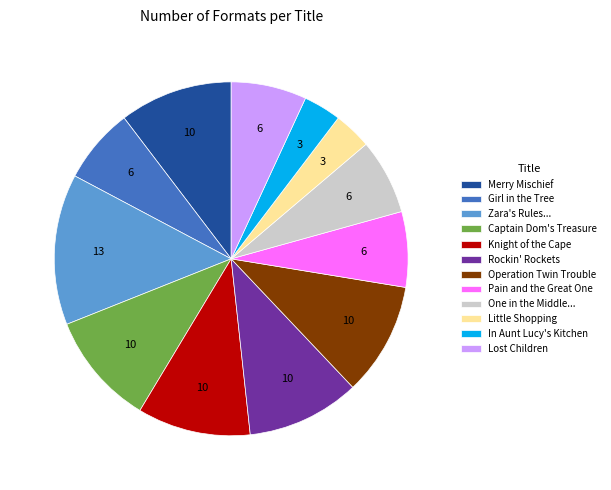

Is the sum of Knight of the Cape and Merry Mischief greater than half?

No